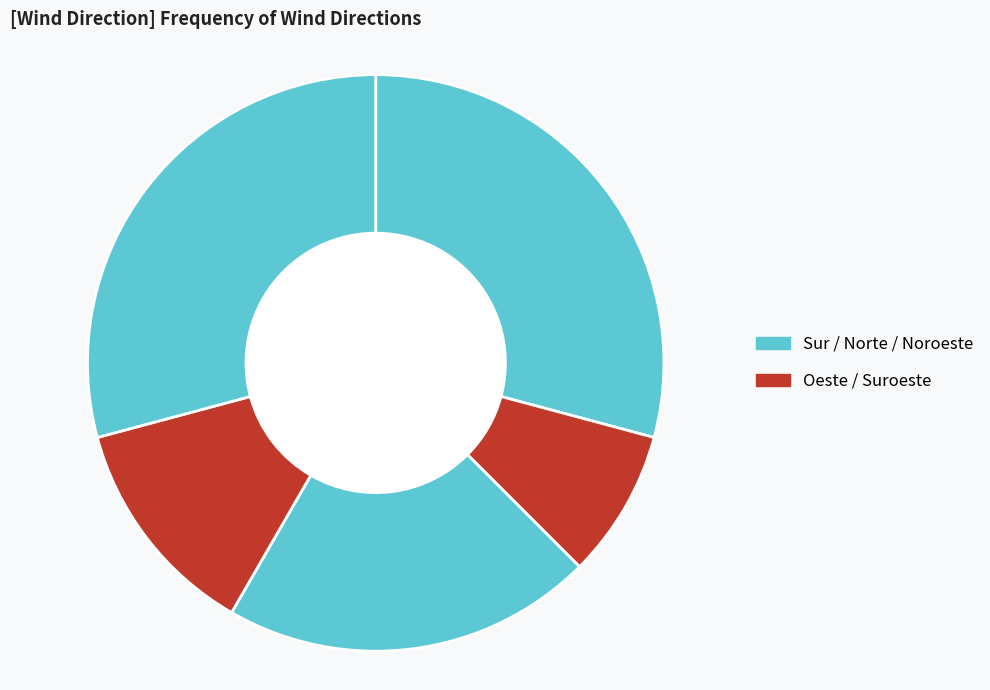

How many slices are in this pie chart?

5